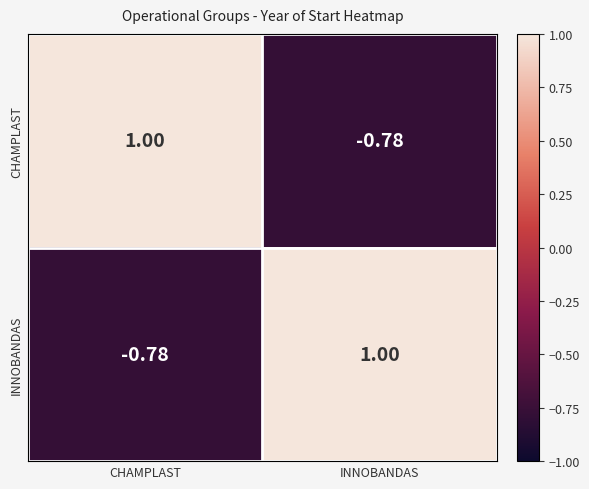

Rank the series at INNOBANDAS from highest to lowest value.

INNOBANDAS, CHAMPLAST